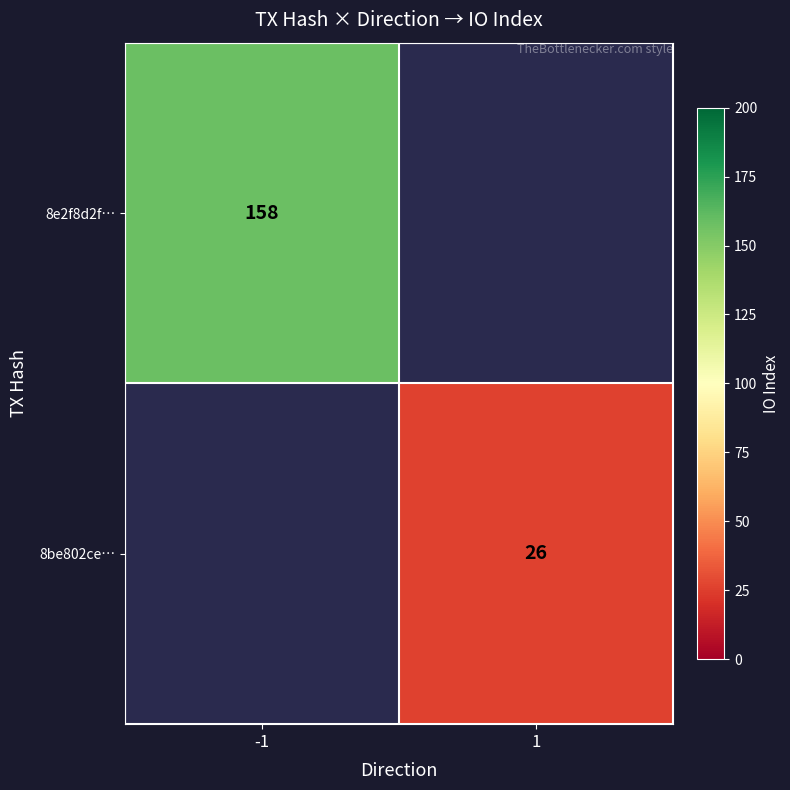

At how many categories does at least one series exceed 135?

1